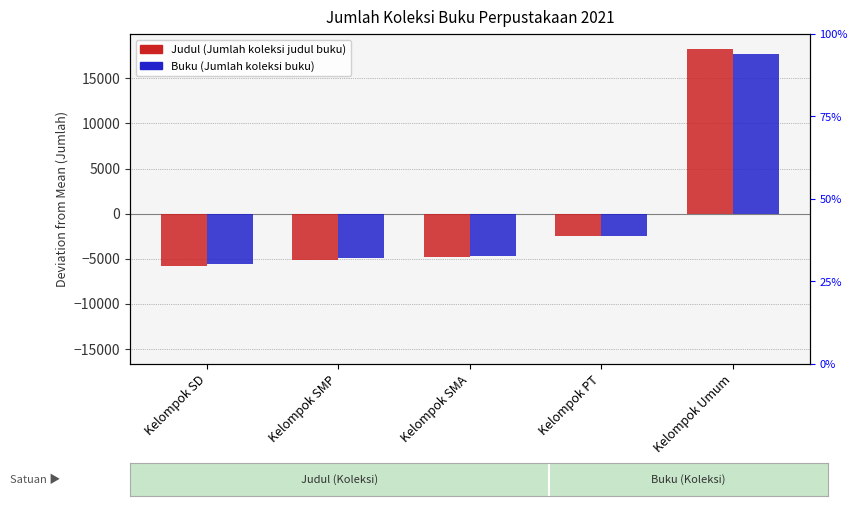

What is the label of the 5th bar from the right?

Kelompok SD